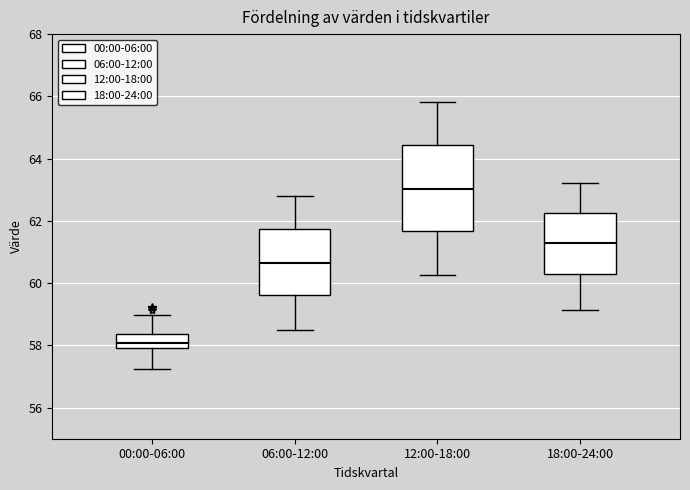

Which box has the highest median line?

12:00-18:00